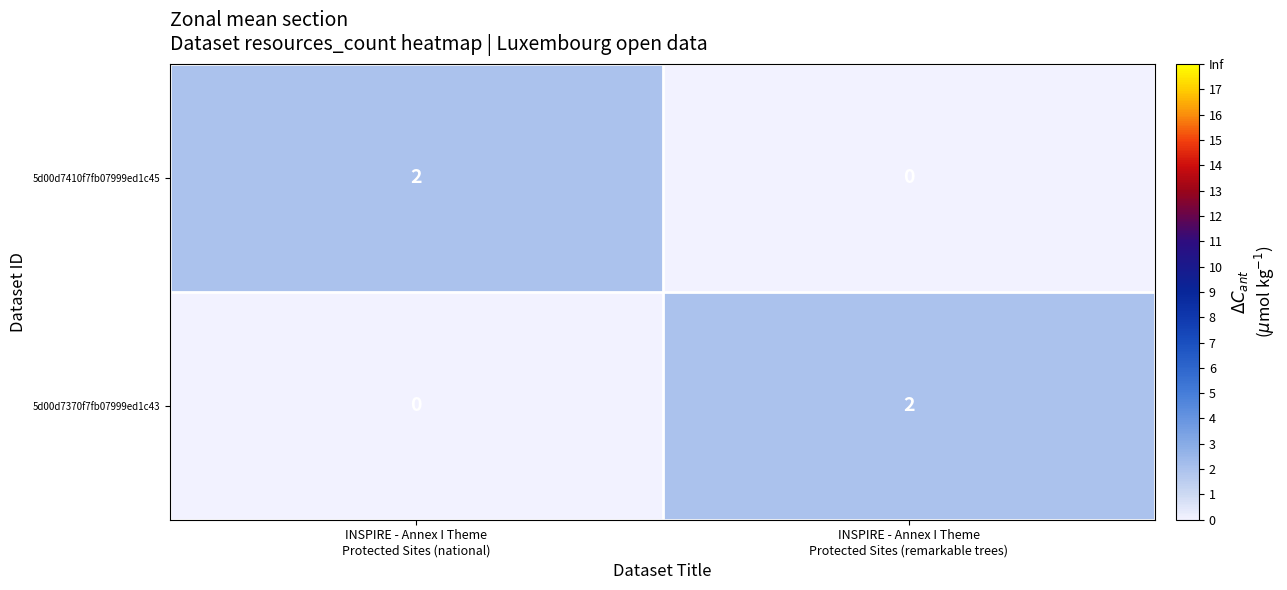

Reading right to left, list all the values displayed in this chart.

5d00d7410f7fb07999ed1c45: 0	2
5d00d7370f7fb07999ed1c43: 2	0